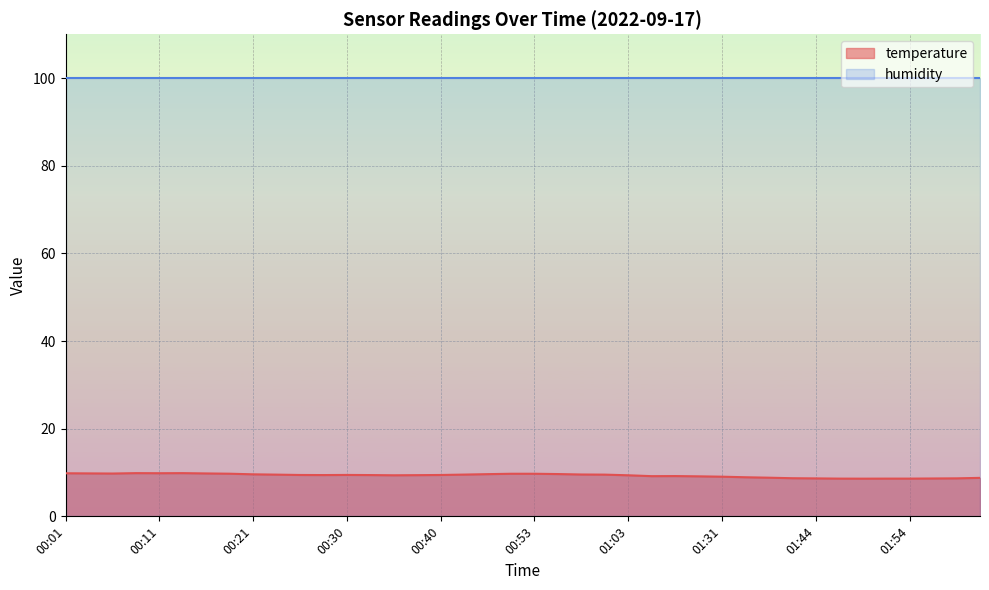

What is the sum of the values at 00:48 and 00:53?

19.4